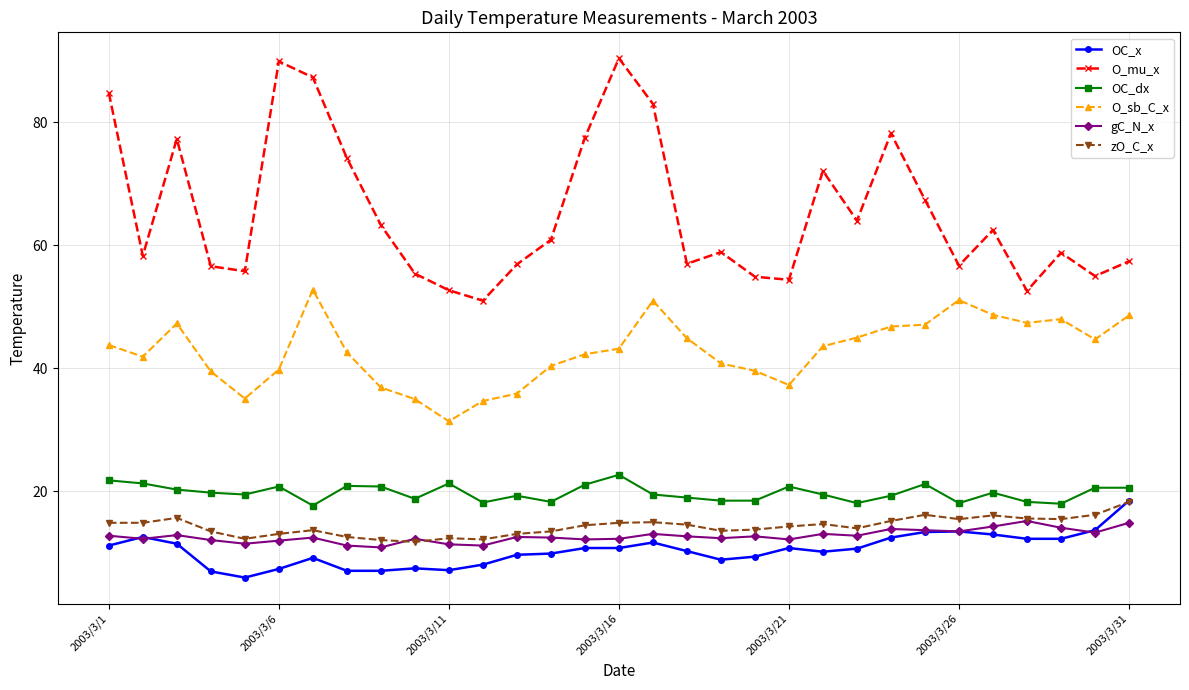

How many series are shown in this chart?

6